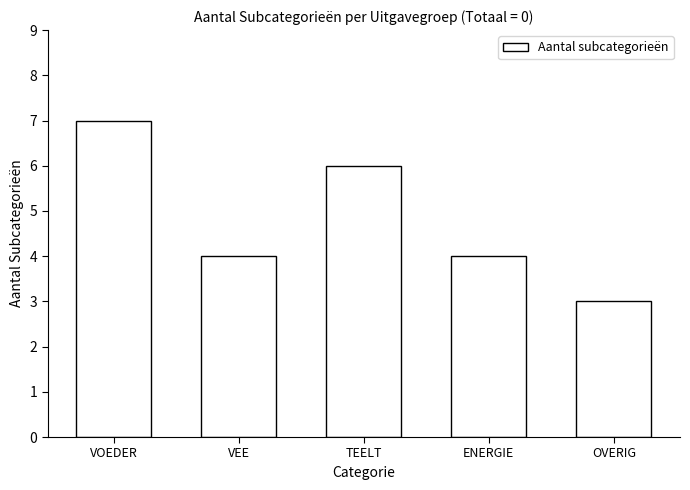

Reading left to right, extract all data points from this chart.

7	4	6	4	3